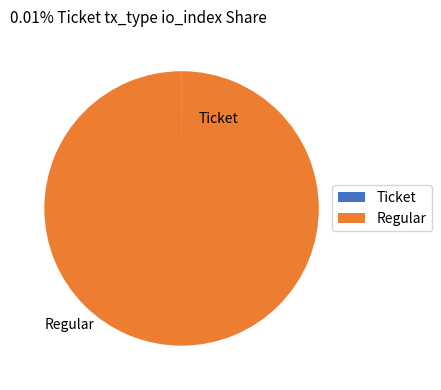

Is there a majority slice in this chart?

Yes